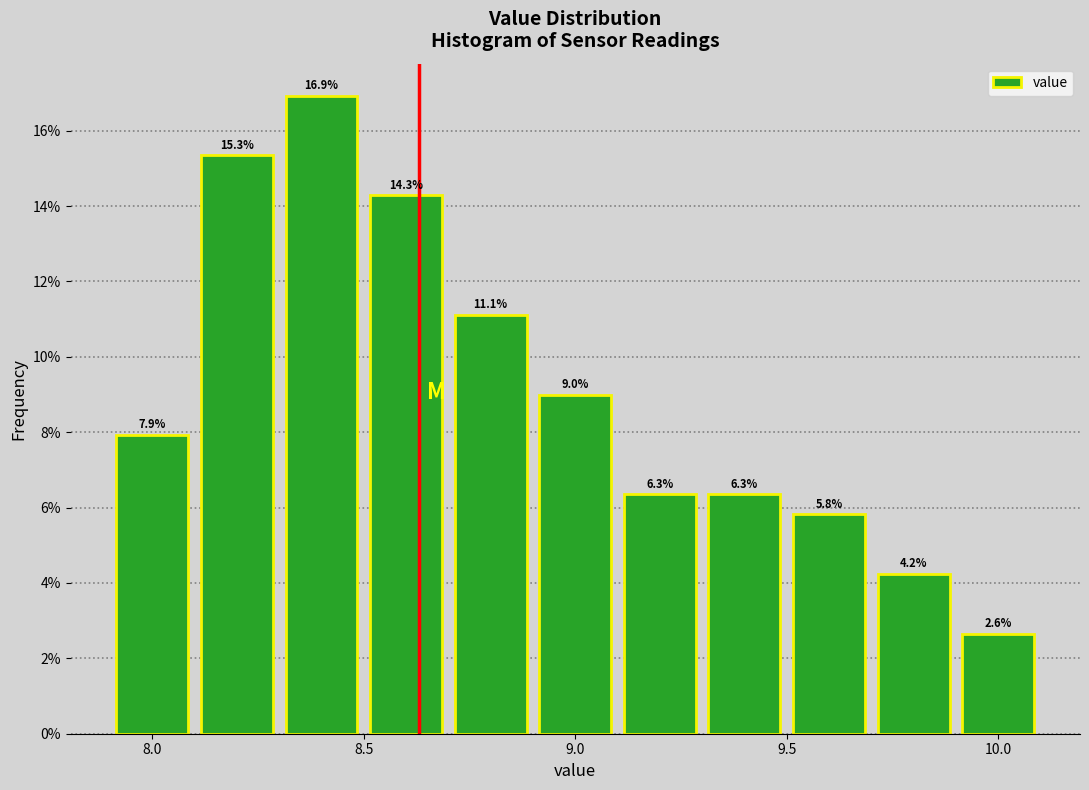

Over which range of the x-axis is the bar tallest?

8.3 to 8.5